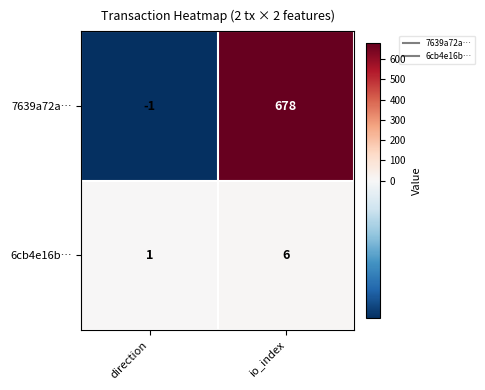

Which series changed the most between direction and io_index?

7639a72a…